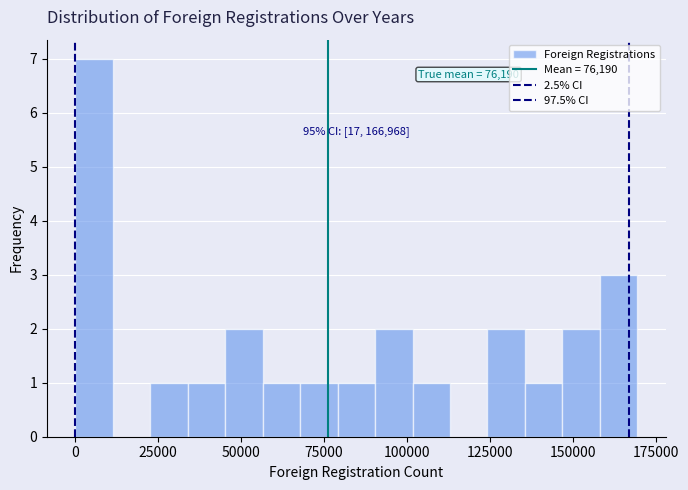

Read against the x-axis, roughly where is the centre of the tallest bar?

5000